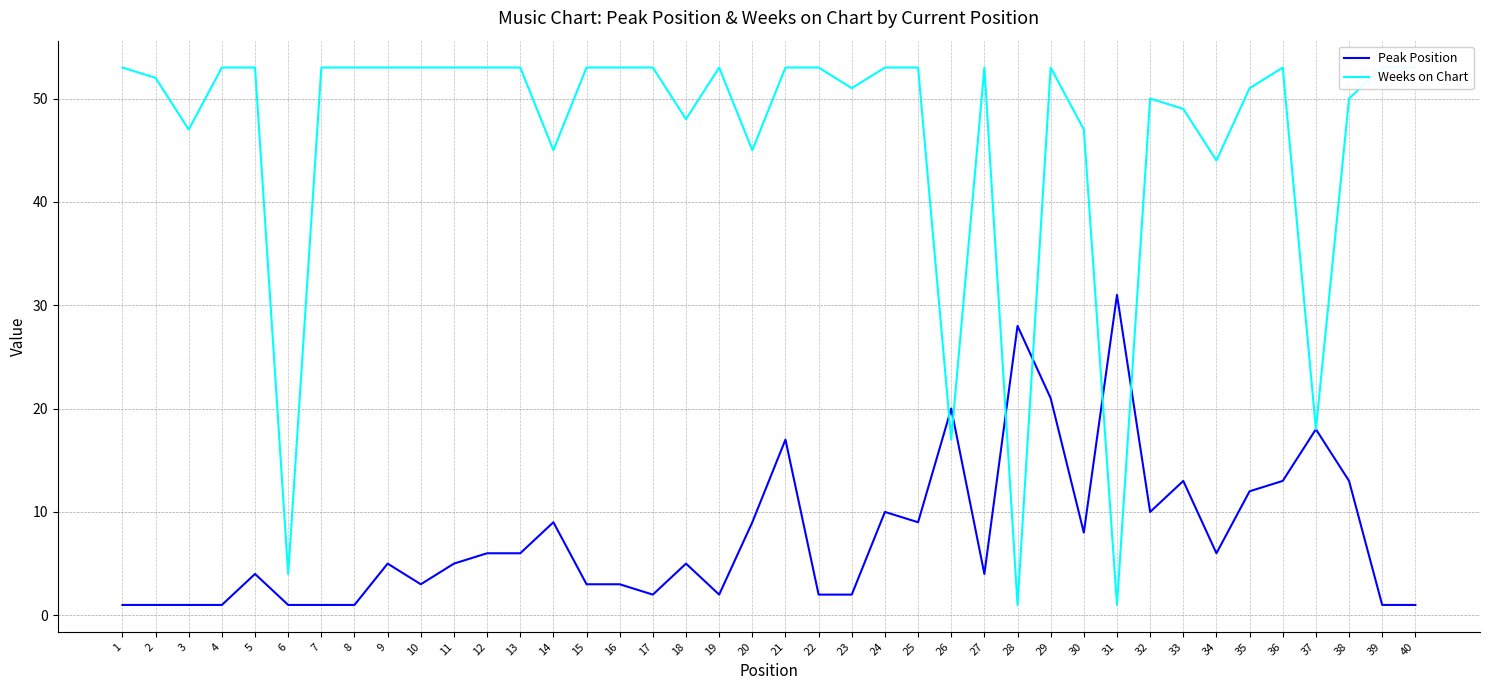

True or false: Weeks on Chart and Peak Position intersect in this chart.

True